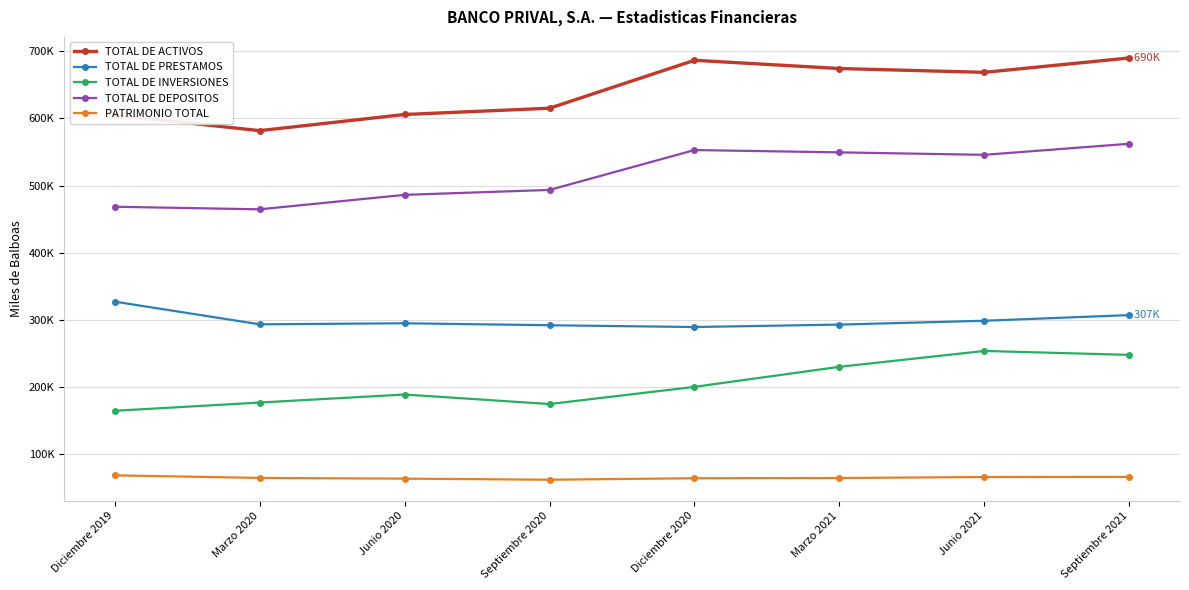

What is the difference between the highest and lowest values at Septiembre 2021?

624030.5